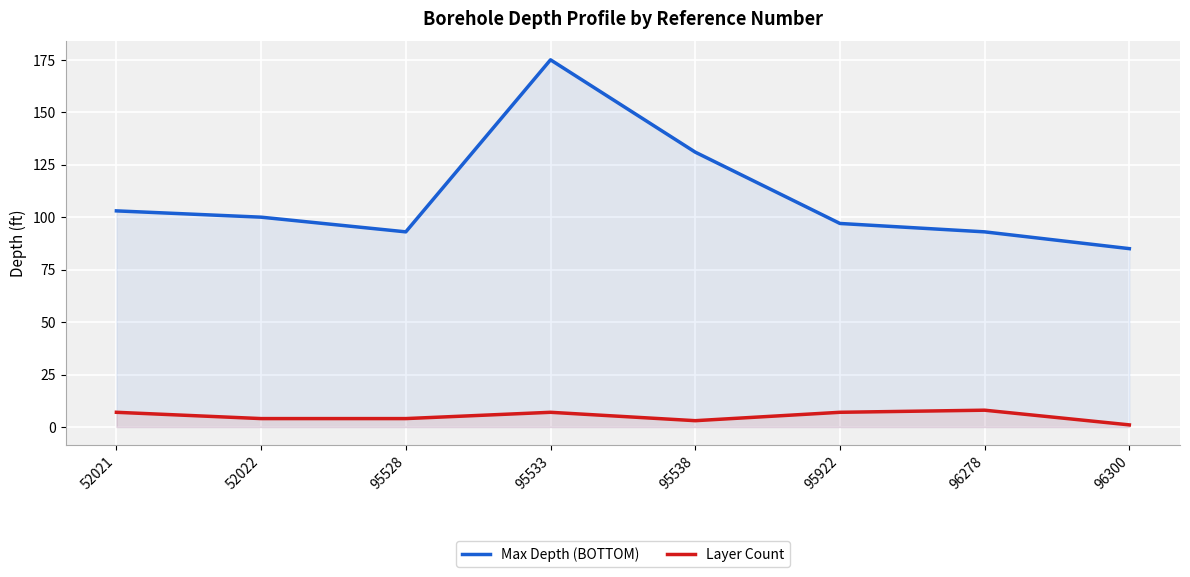

What is the difference between the highest and lowest values at 95533?

168